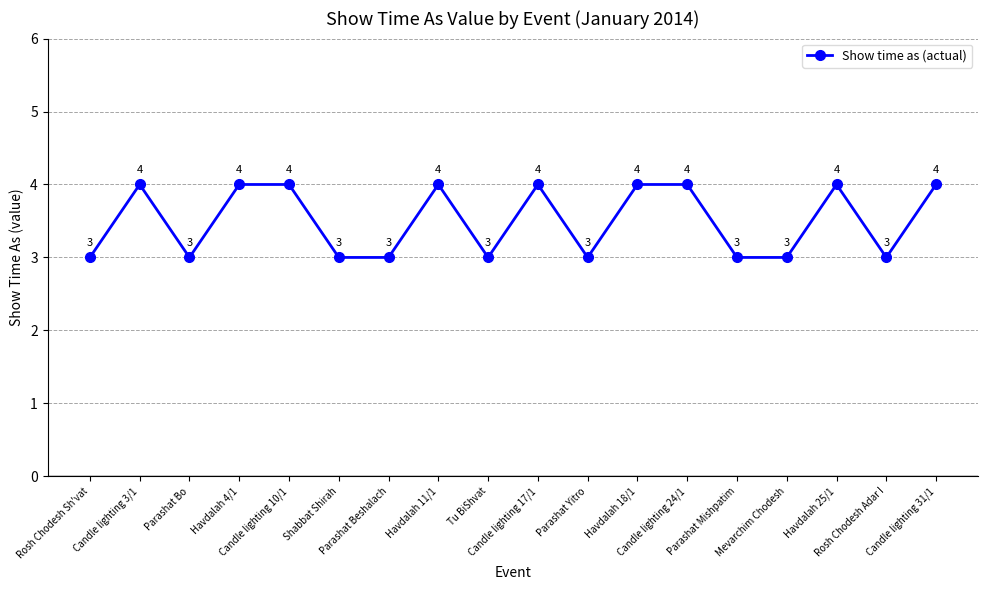

How many data points are less than 4?

9